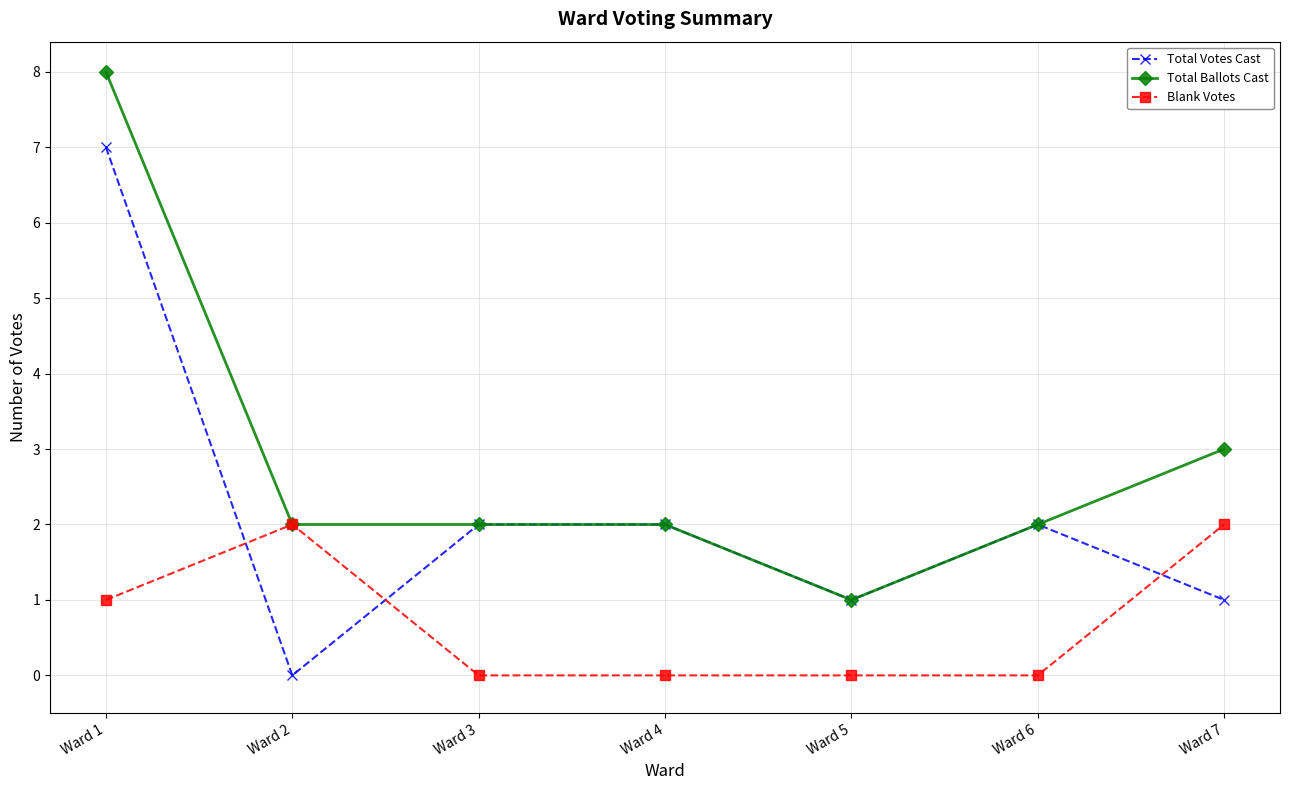

What is the sum of all Total Votes Cast values?

15